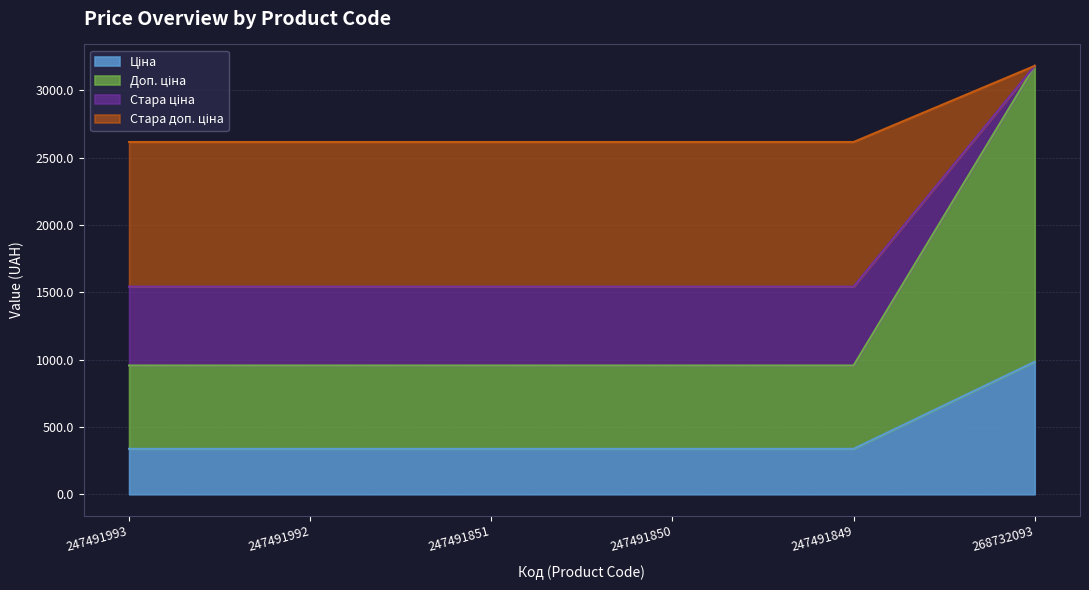

At which category is the sum across all series the highest?

268732093